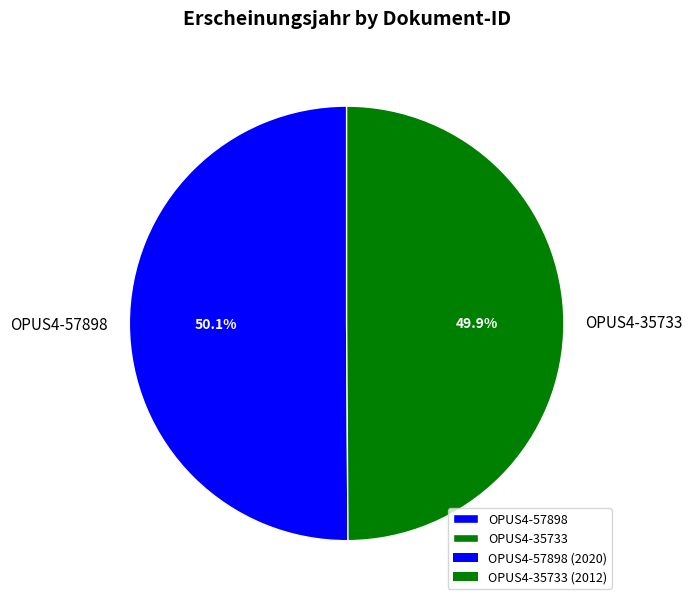

To the nearest percent, what percentage of the pie is OPUS4-57898?

50%